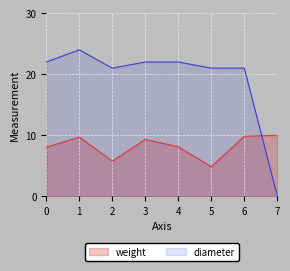

Reading left to right, extract all data points from this chart.

weight: 0=8.1	1=9.7	2=5.8	3=9.3	4=8.1	5=4.9	6=9.8	7=10.0
diameter: 0=22.0	1=24.0	2=21.0	3=22.0	4=22.0	5=21.0	6=21.0	7=0.0